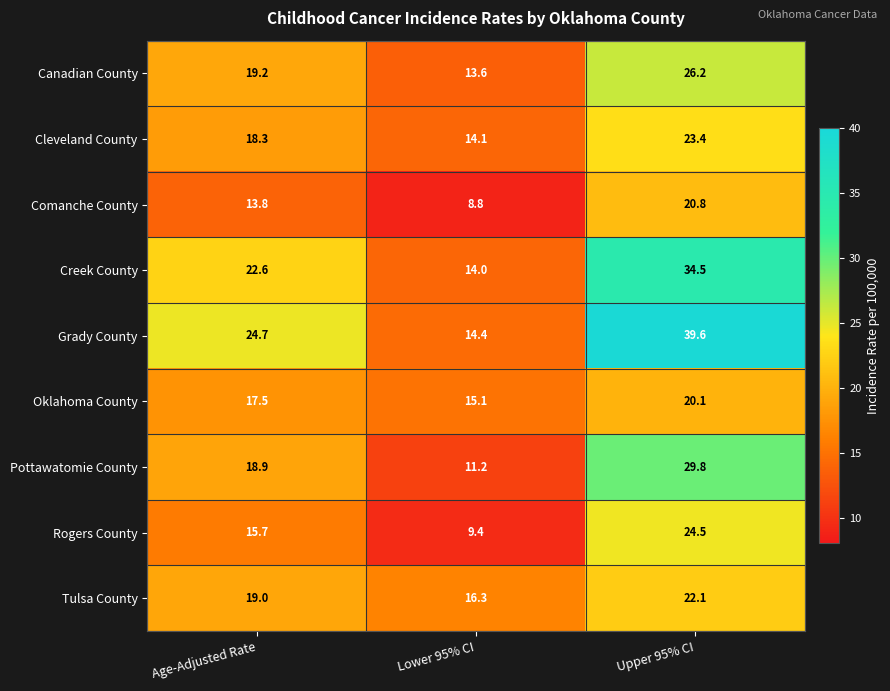

At how many categories does at least one series exceed 17?

2